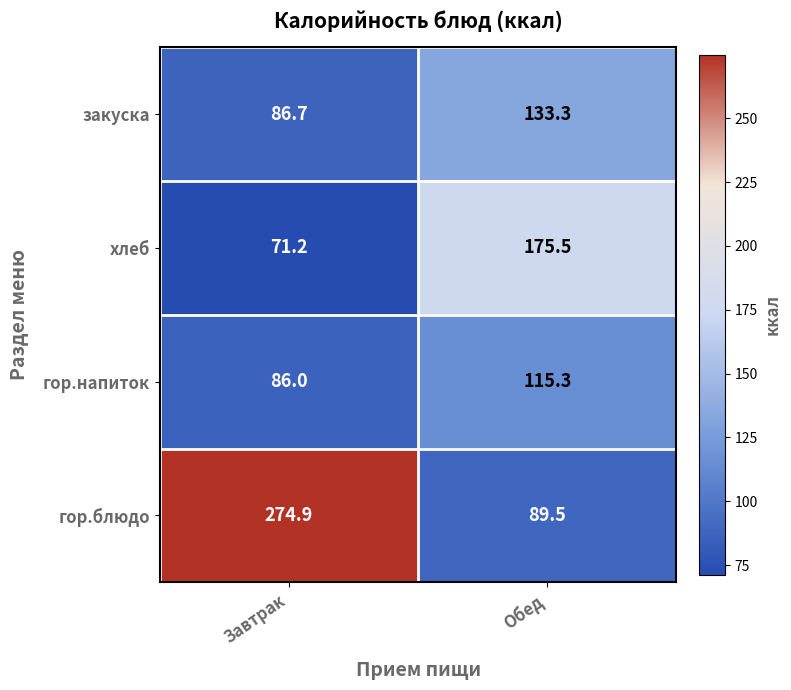

What is the difference between the highest and lowest values at Завтрак?

203.7